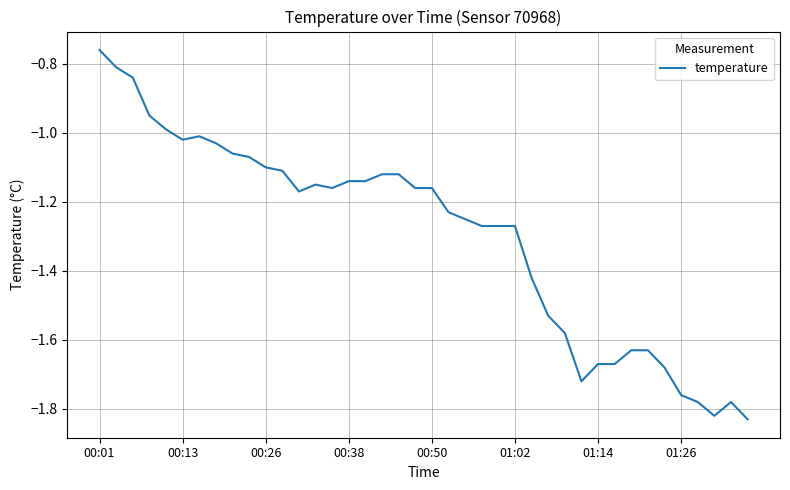

What is the difference between the maximum and minimum values?

1.1